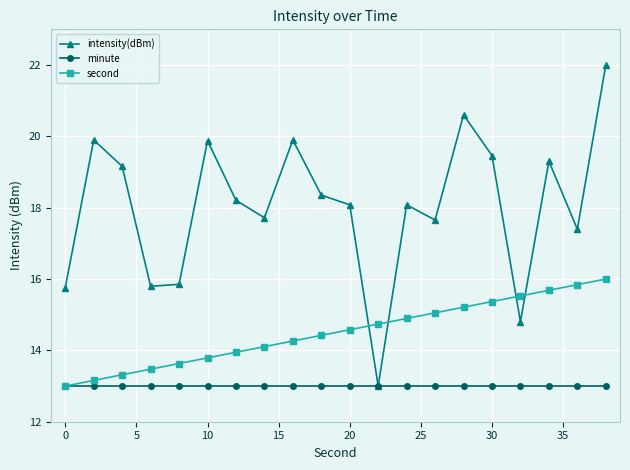

What is the average value of the intensity(dBm) series?

18.0